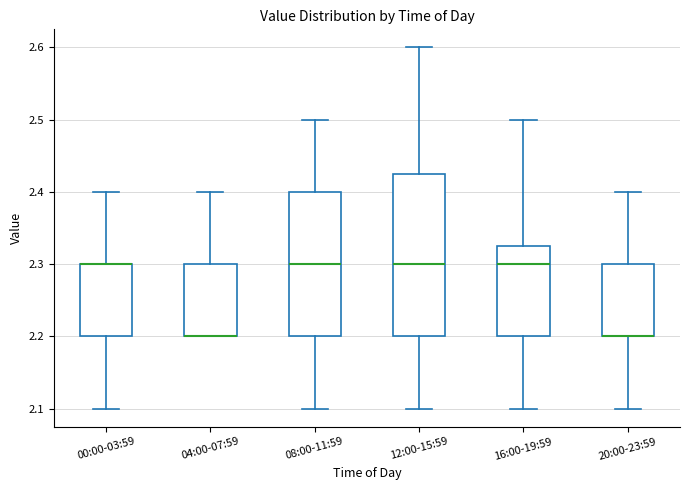

Reading left to right, transcribe this box plot: for each box, give where its median line is, the range the box spans, and where its two whiskers end, as read against the y-axis. The values are not printed on the chart, so give them approximately, as read against the axis.

00:00-03:59: median 2.30 (drawn on the box's upper edge), box 2.20 to 2.30, whiskers 2.10 to 2.40
04:00-07:59: median 2.20 (drawn on the box's lower edge), box 2.20 to 2.30, whiskers 2.20 to 2.40
08:00-11:59: median 2.30, box 2.20 to 2.40, whiskers 2.10 to 2.50
12:00-15:59: median 2.30, box 2.20 to 2.43, whiskers 2.10 to 2.60
16:00-19:59: median 2.30, box 2.20 to 2.33, whiskers 2.10 to 2.50
20:00-23:59: median 2.20 (drawn on the box's lower edge), box 2.20 to 2.30, whiskers 2.10 to 2.40